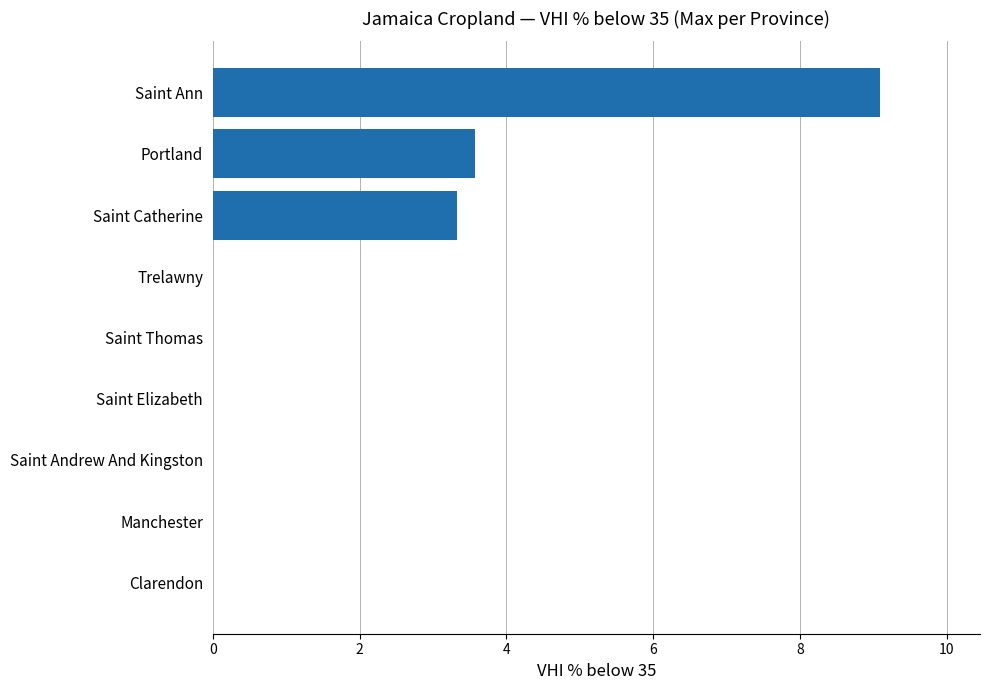

What is the sum of all values?

16.0